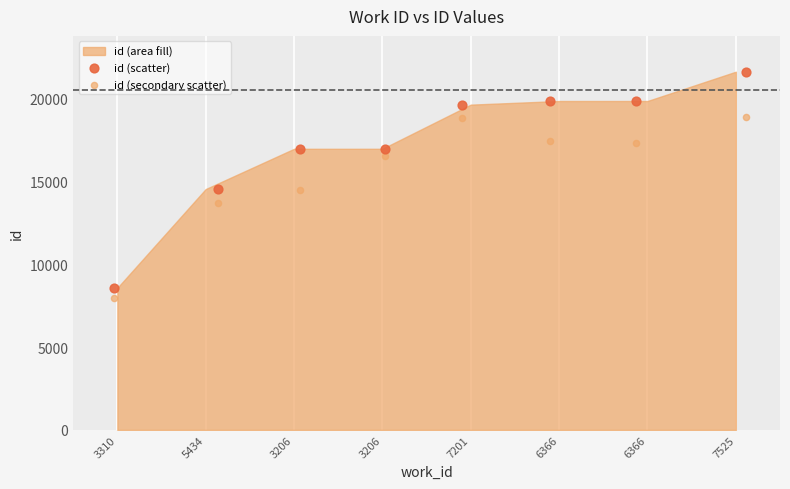

In the id (secondary scatter) series, what Y value is closest to 13430?

13701.2